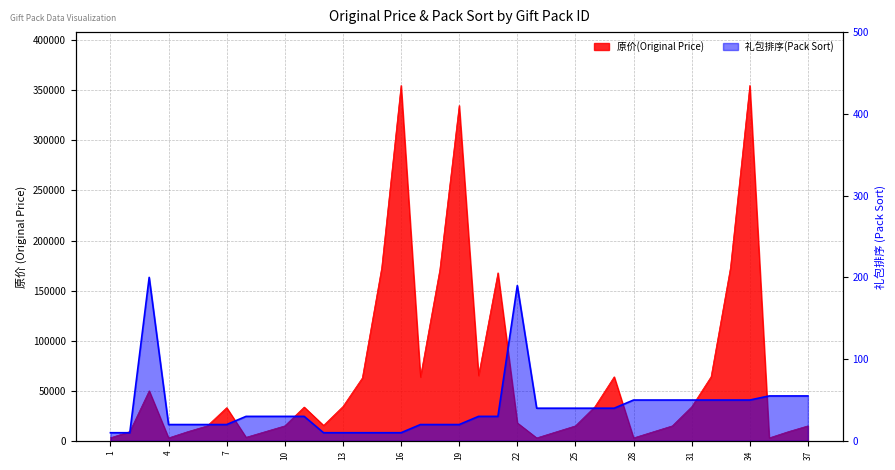

Which series changed the most between 12 and 33?

原价(Original Price)